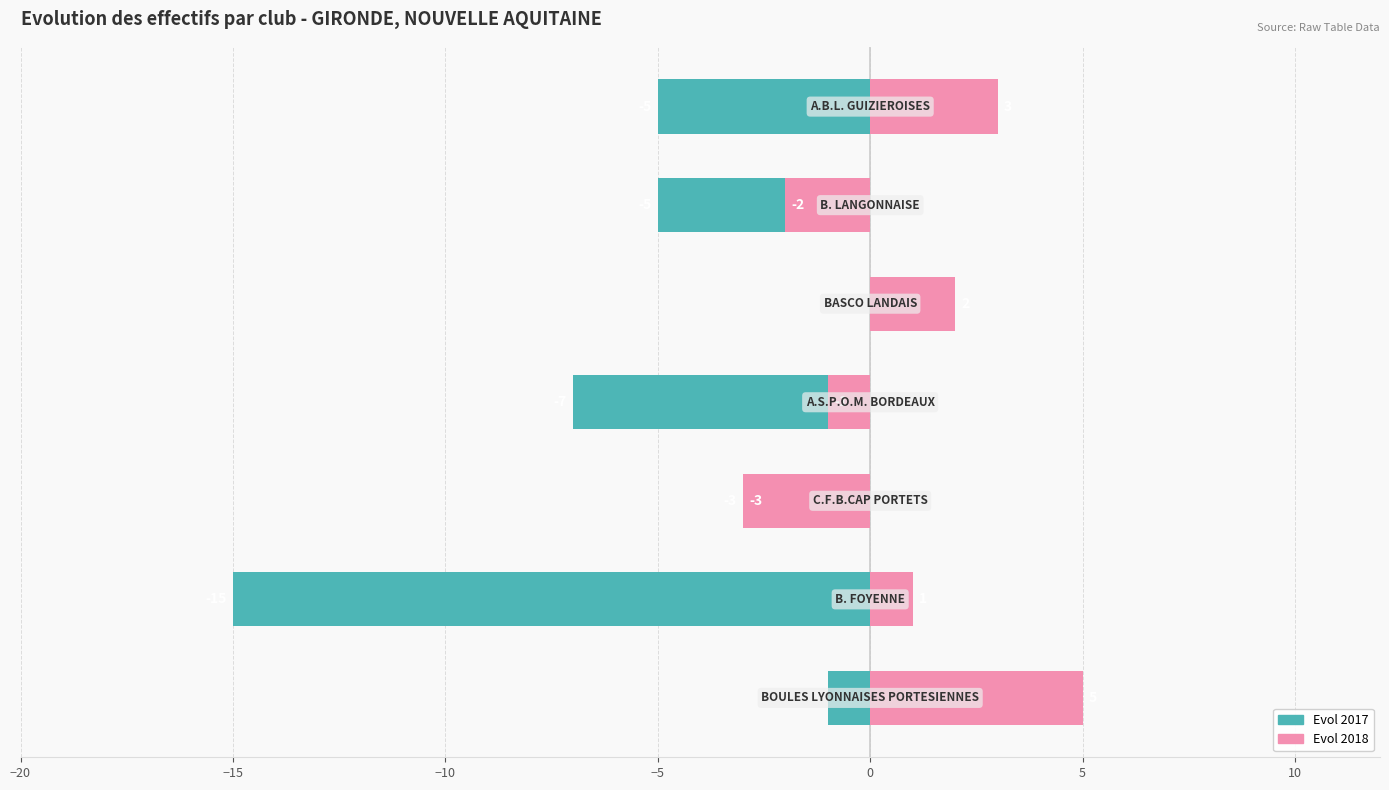

What is the sum of the Evol 2018 values at 10 and 5?

1